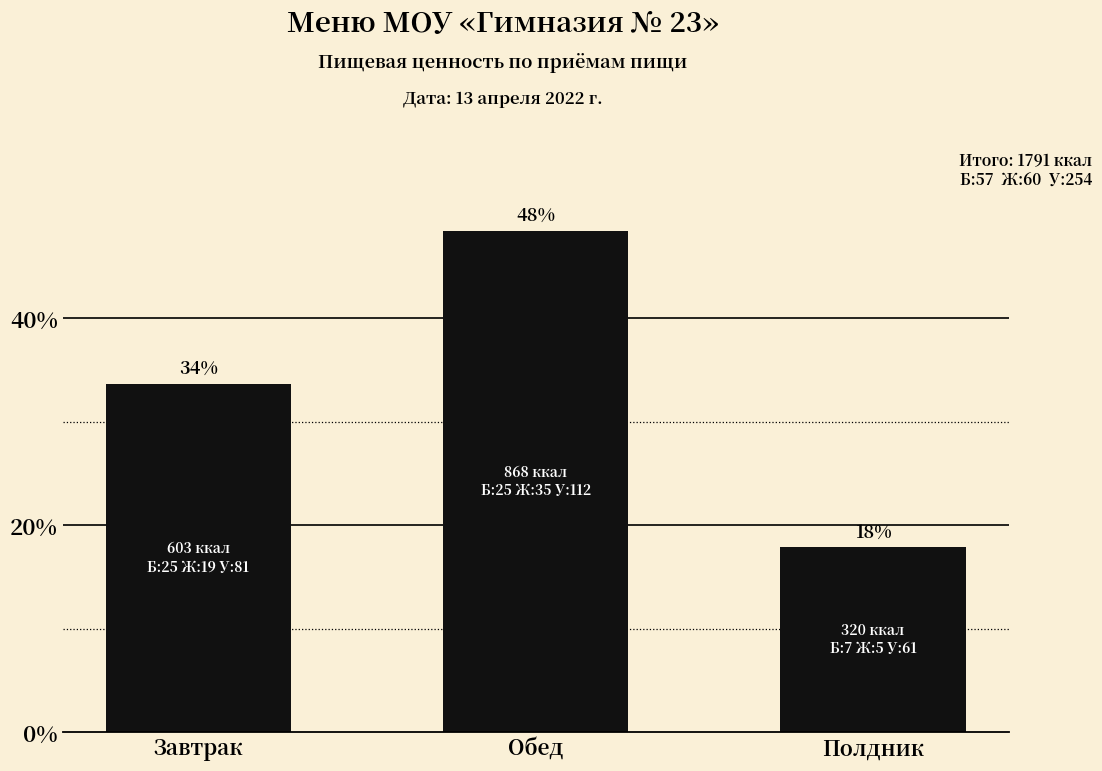

Which label corresponds to the smallest value in the chart?

Полдник